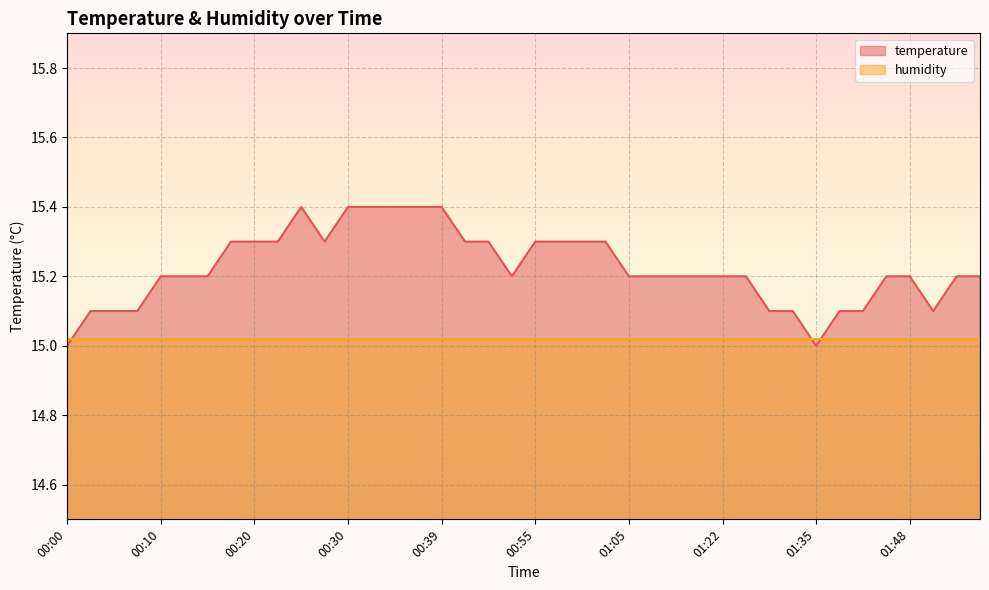

How many interior local peaks (higher than both neighbors) does the data have?

1